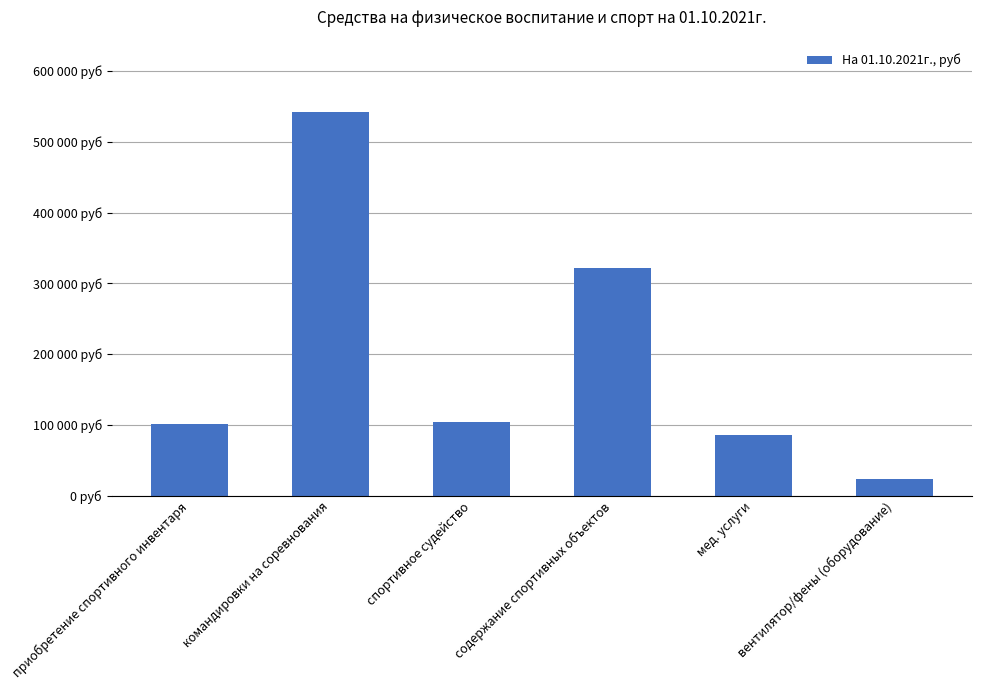

Does the chart contain any negative values?

No